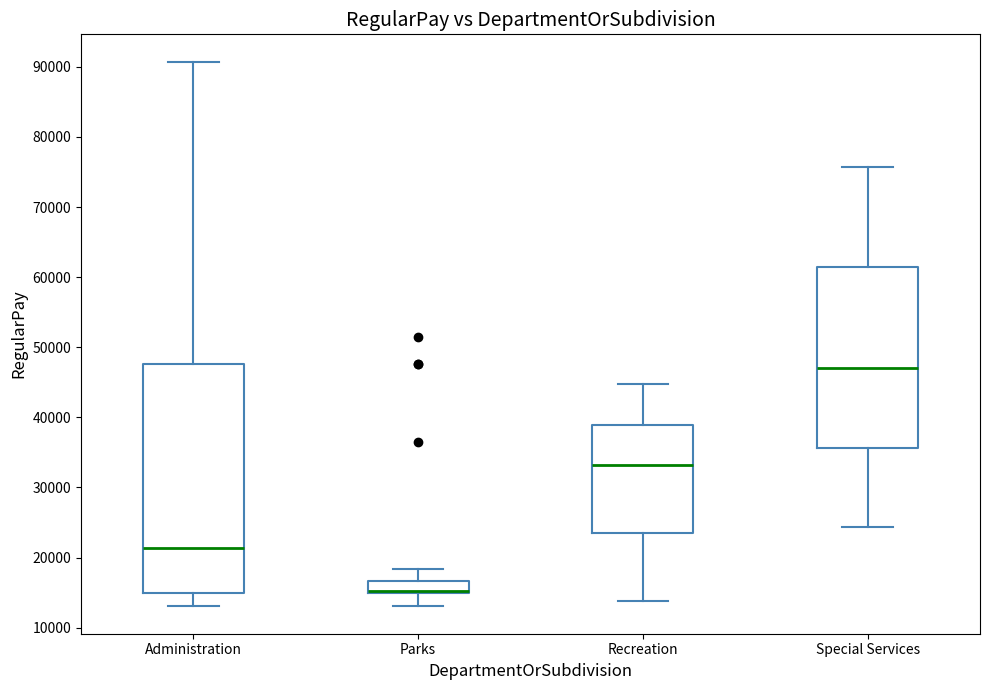

Which box's median line is the highest?

Special Services